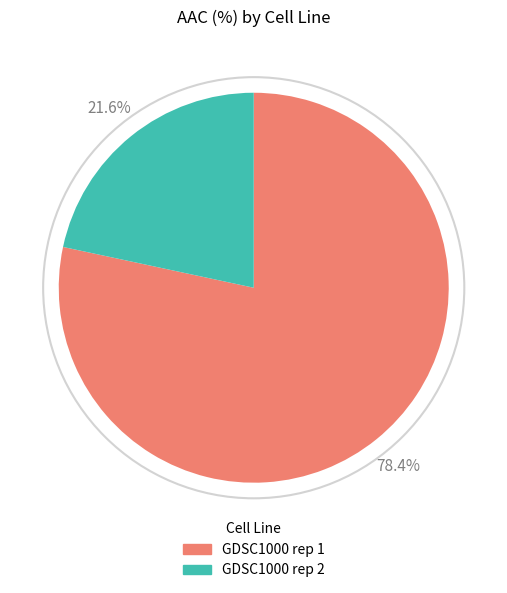

Is GDSC1000 rep 1 the majority of the pie?

Yes